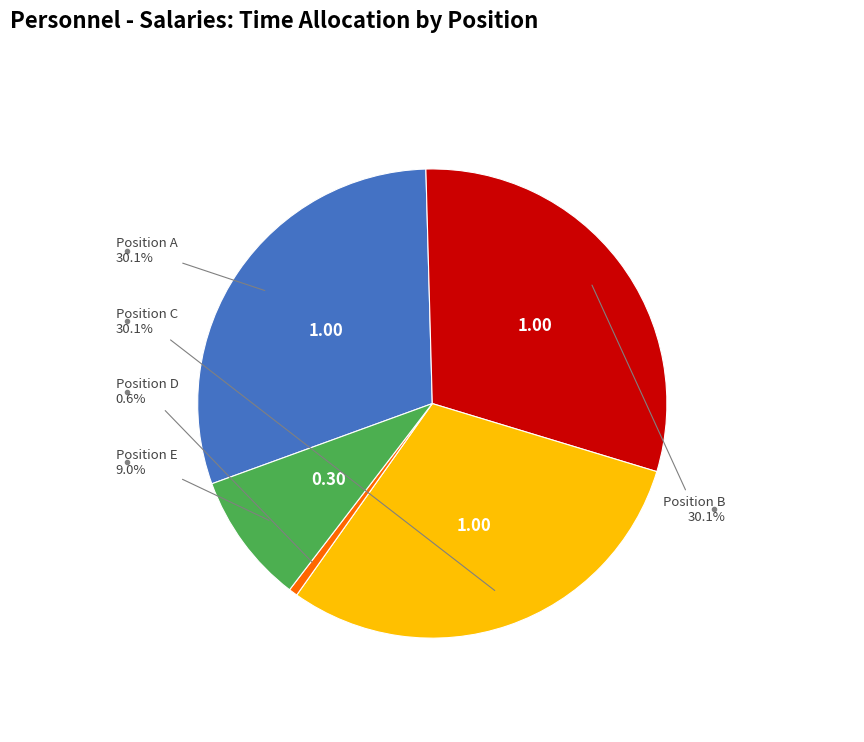

Is there a majority slice in this chart?

No